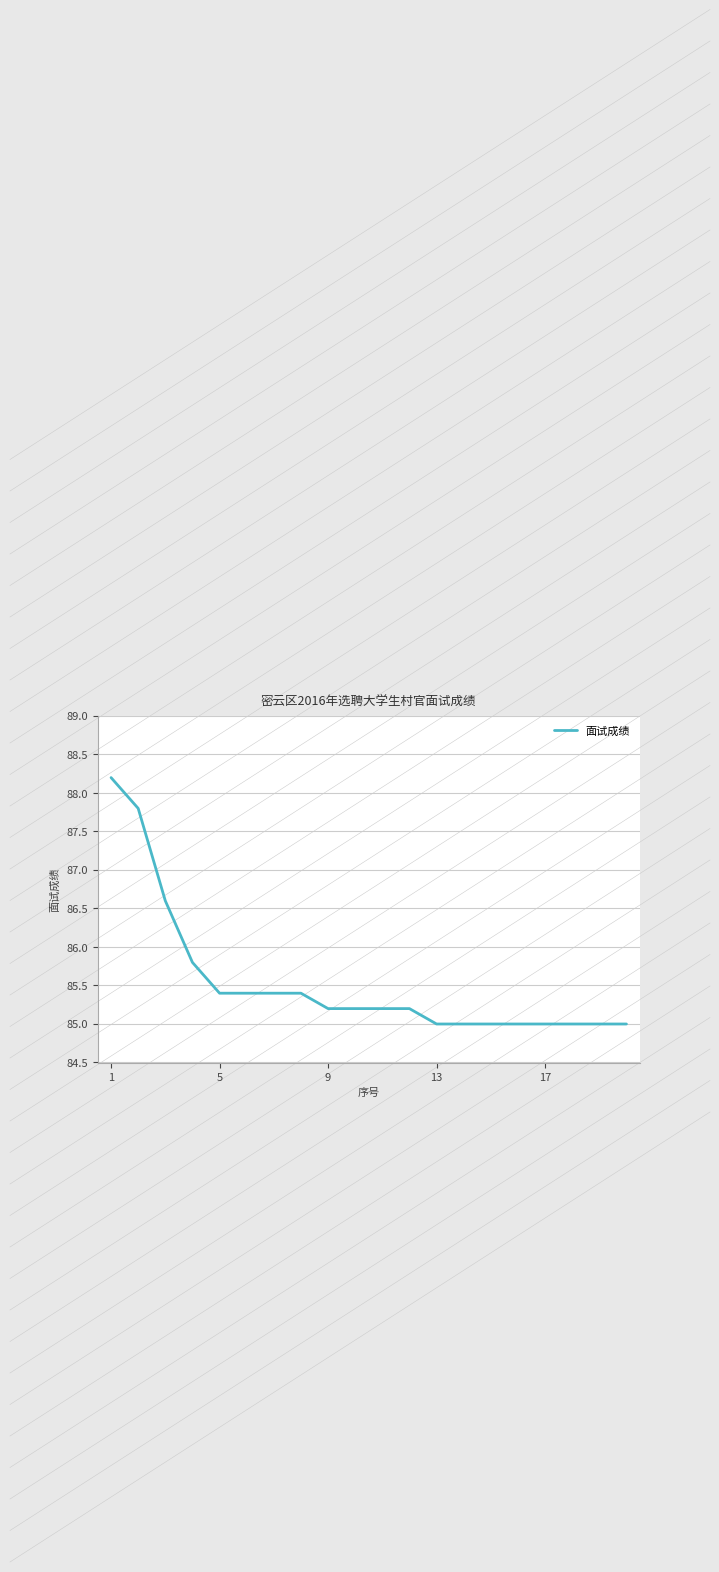

What is the difference between the maximum and minimum values?

3.2